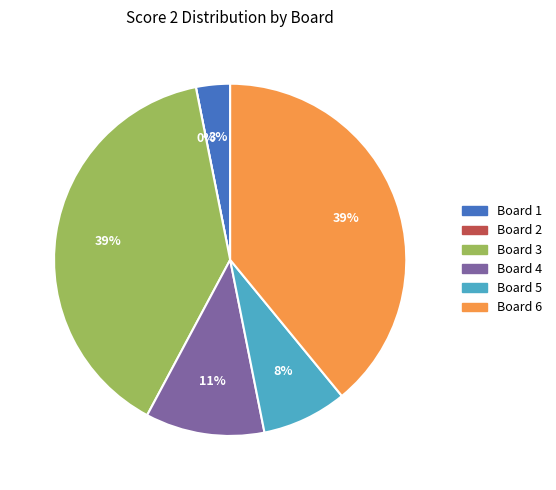

To the nearest percent, what is the combined percentage of Board 1 and Board 4?

14%